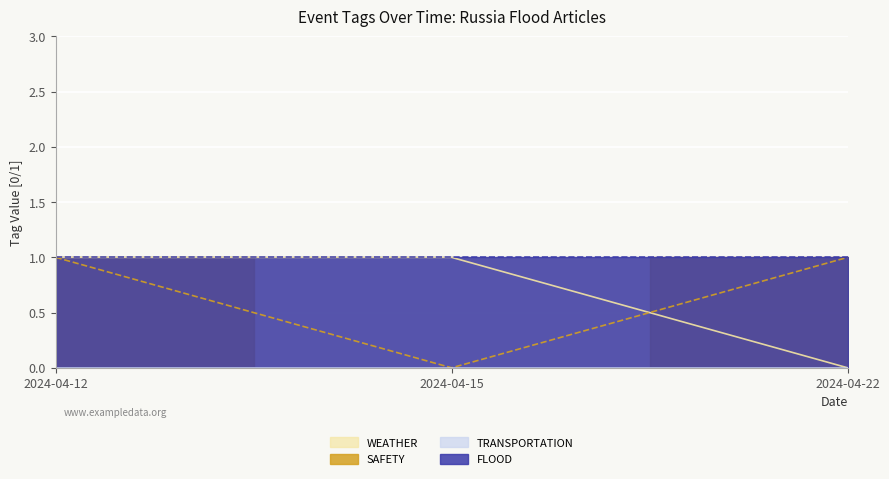

What is the maximum value shown in the chart?

1